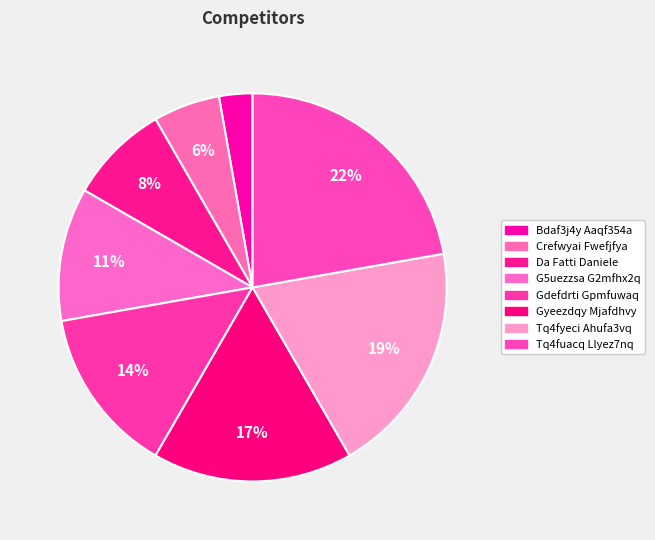

What is the total percentage of Tq4fuacq Llyez7nq and Crefwyai Fwefjfya?

27.8%